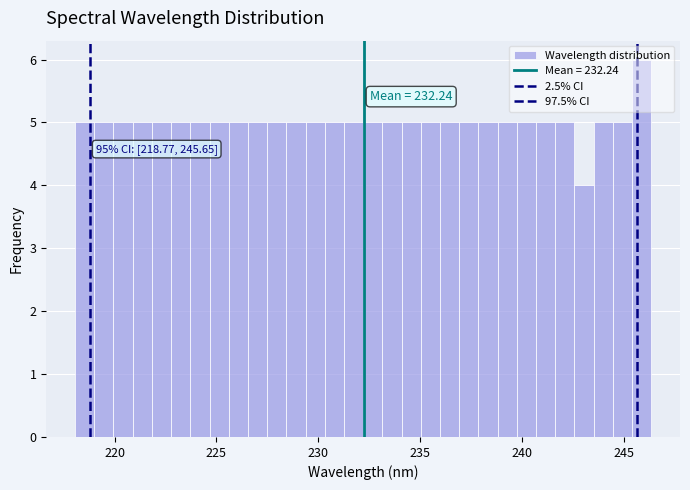

Read against the x-axis, roughly where is the centre of the tallest bar?

246.0